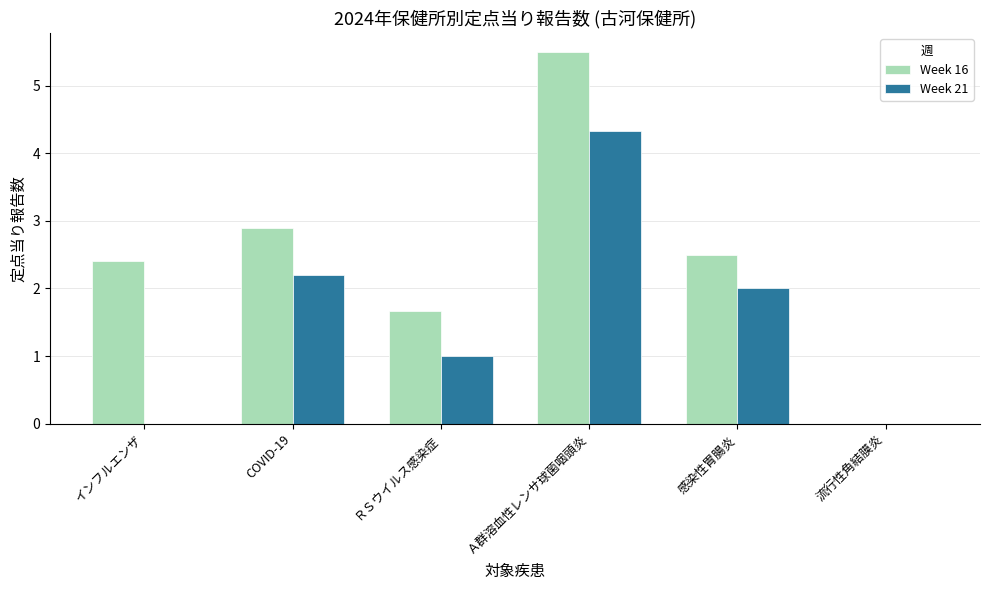

What is the difference between the Week 21 values at 感染性胃腸炎 and 流行性角結膜炎?

2.0